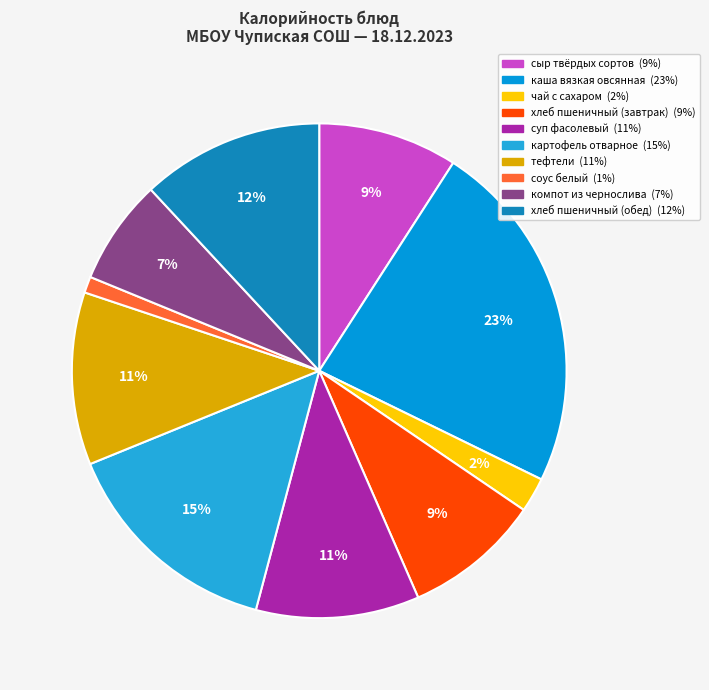

To the nearest percent, what is the average slice percentage?

10%